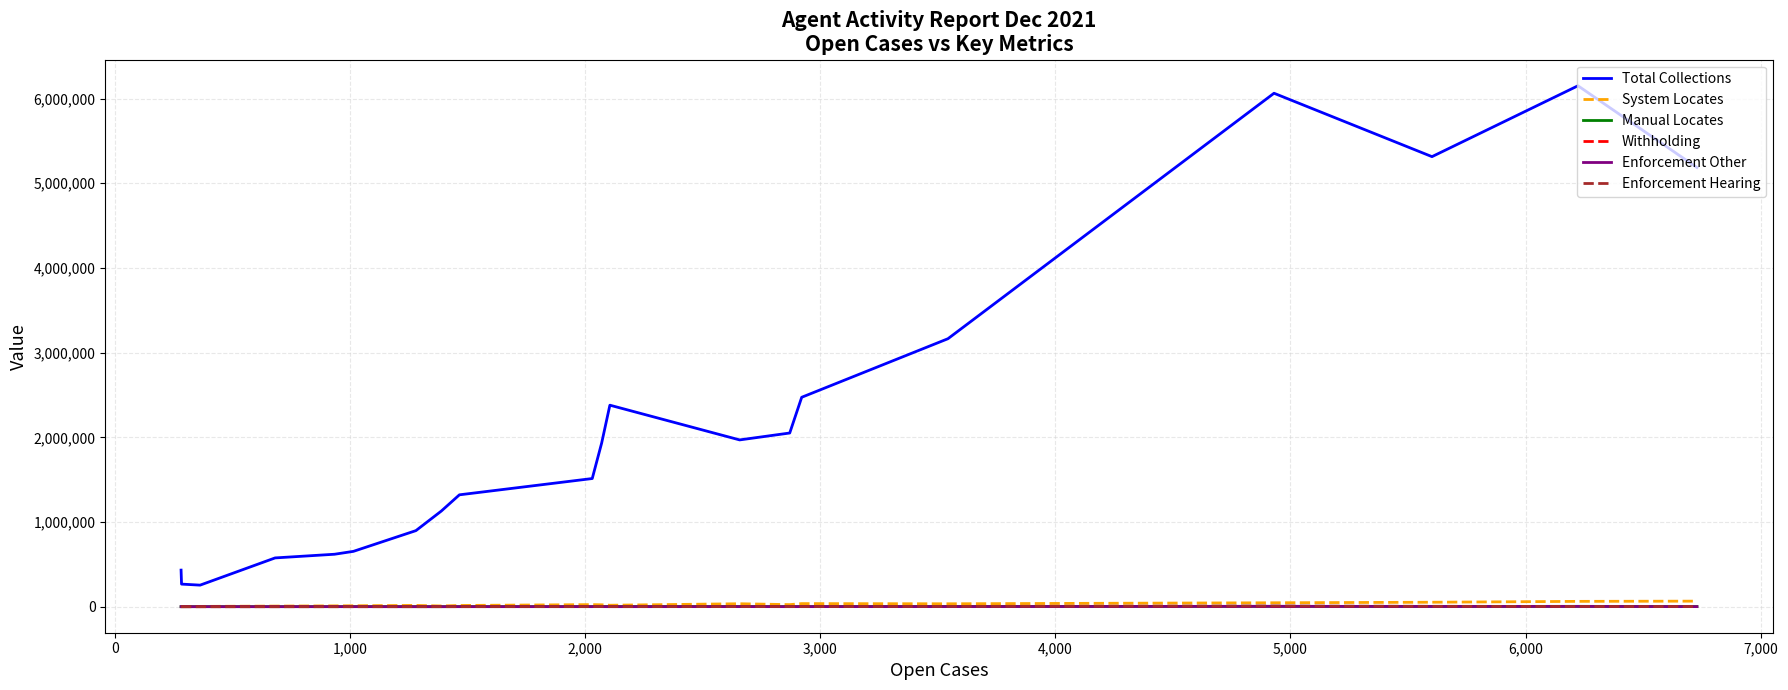

Which series has the largest range (max minus min)?

Total Collections